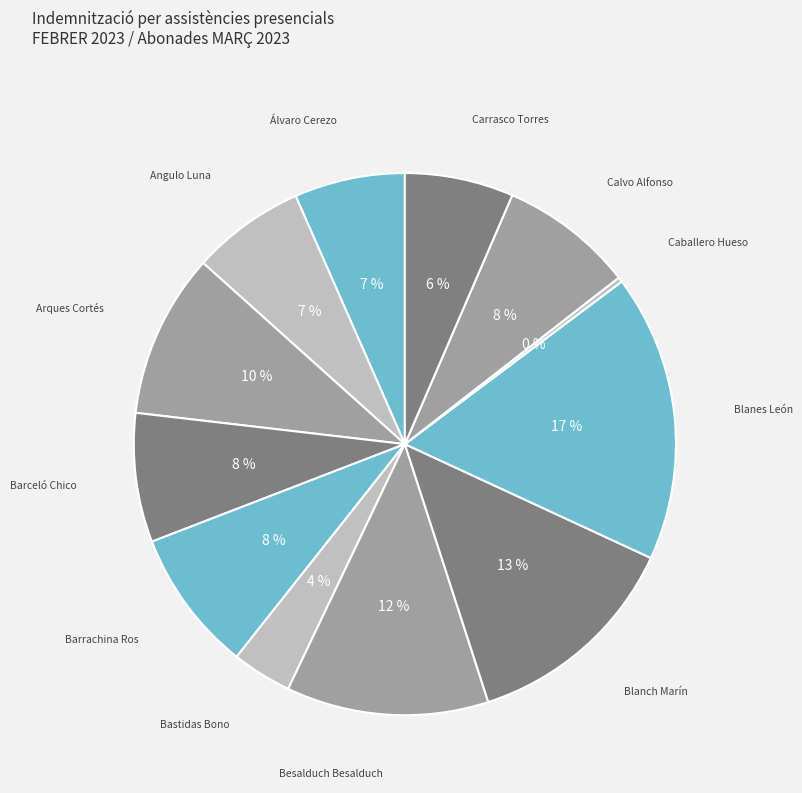

To the nearest percent, what is the average slice percentage?

8%